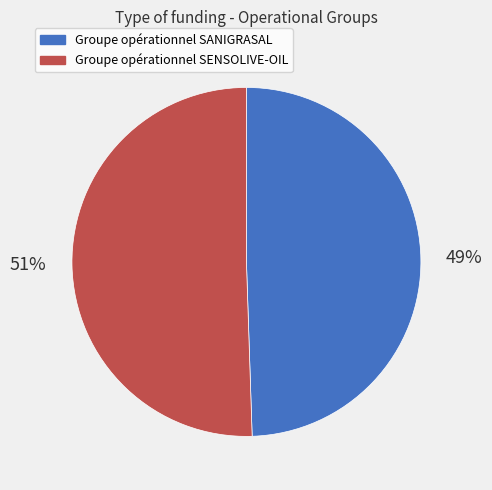

Is it true that Groupe opérationnel SENSOLIVE-OIL is 64% of the pie?

False